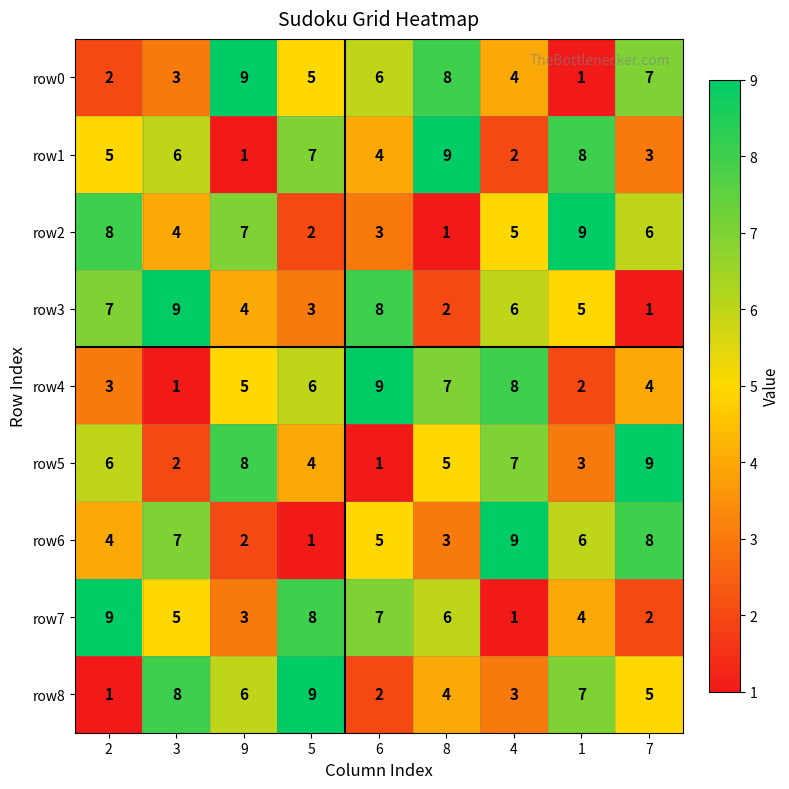

What is the average value of the row7 series?

5